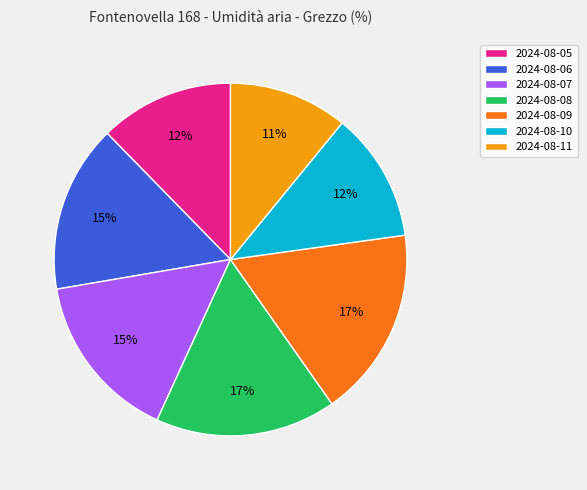

Does 2024-08-07 account for over 50% of the chart?

No